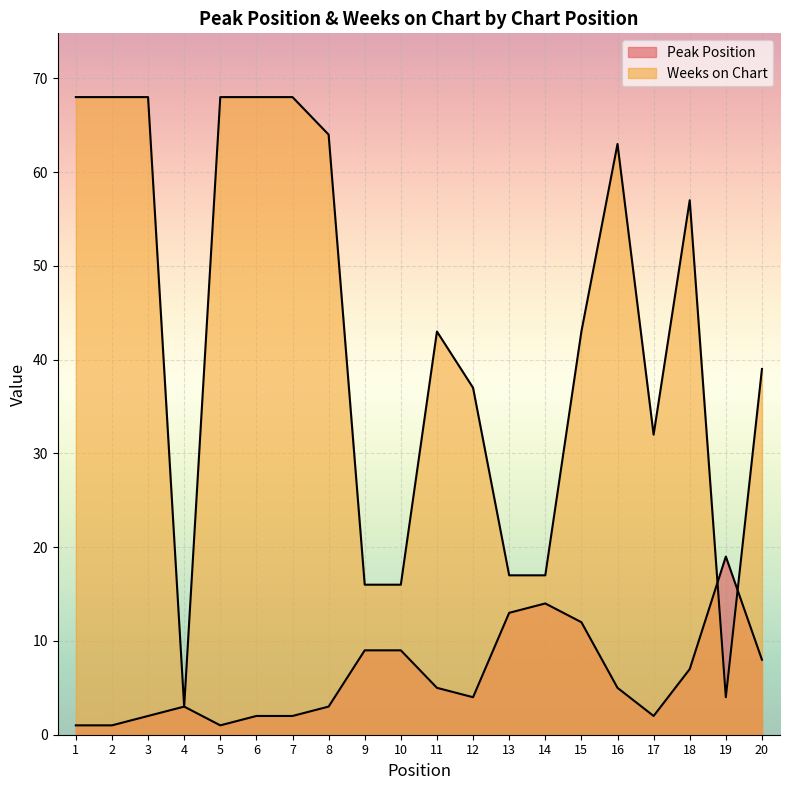

Between which two adjacent categories do Weeks on Chart and Peak Position first intersect?

18 and 19